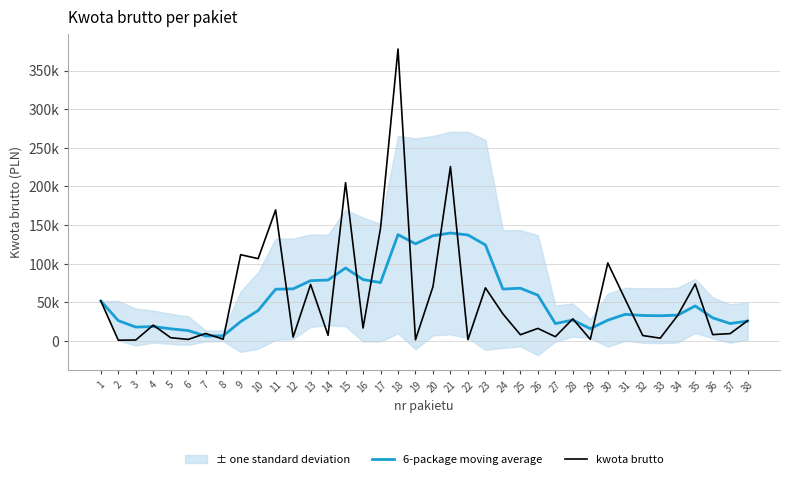

How many interior local valleys does the 6-package moving average series have?

9